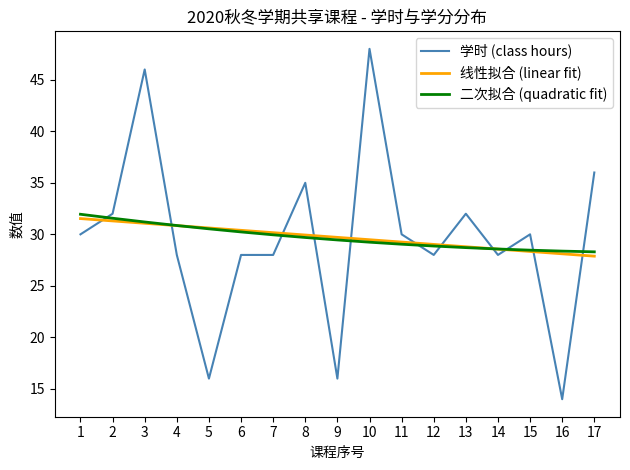

How many intersections are there between 线性拟合 (linear fit) and 二次拟合 (quadratic fit)?

2